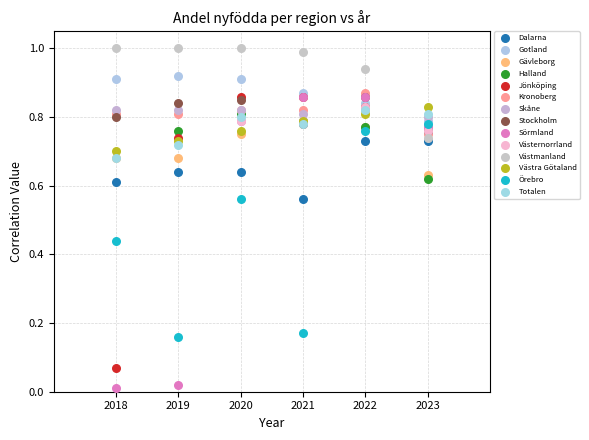

Which series reaches the maximum Y coordinate?

Västmanland